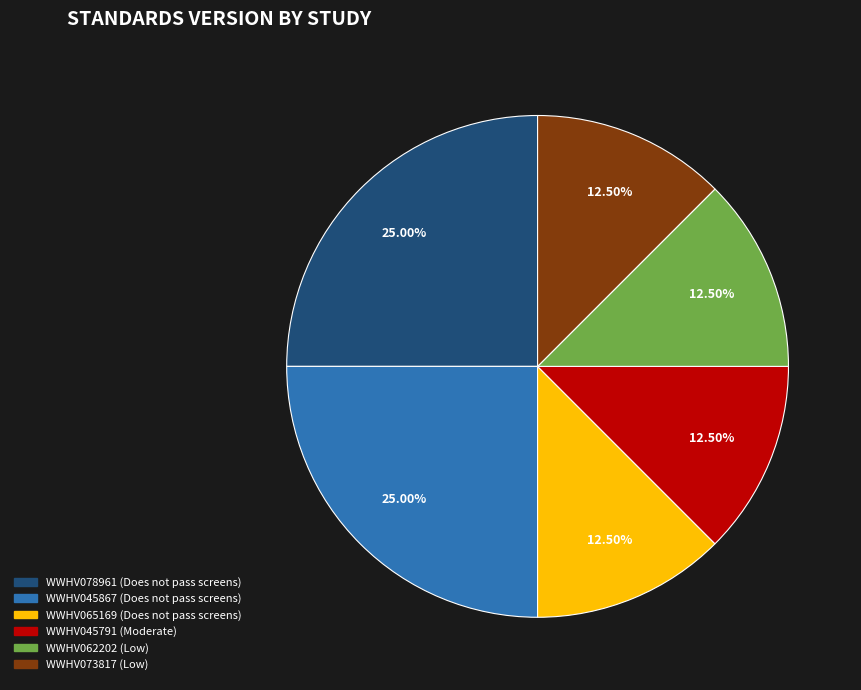

Between WWHV045867 and WWHV062202, which is larger?

WWHV045867